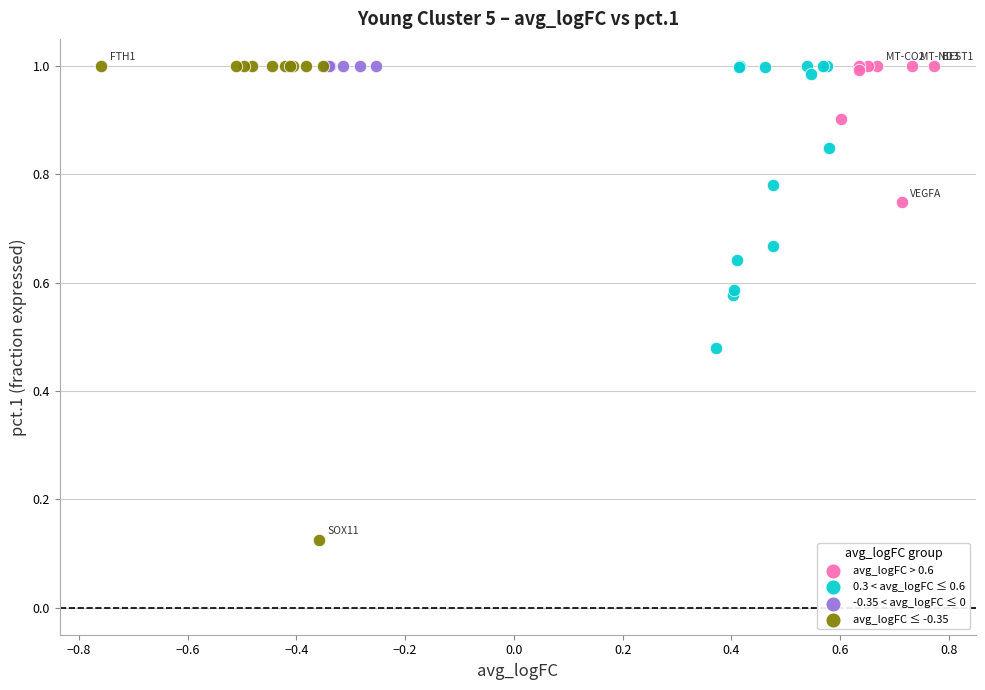

Which series contains the lowest Y value?

avg_logFC ≤ -0.35